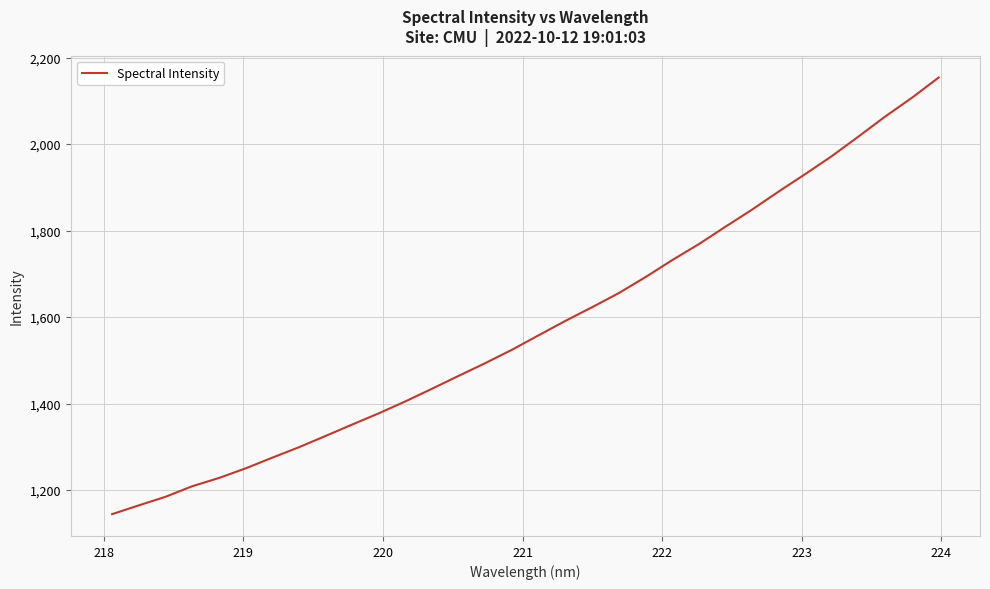

What is the minimum value shown in the chart?

1144.2